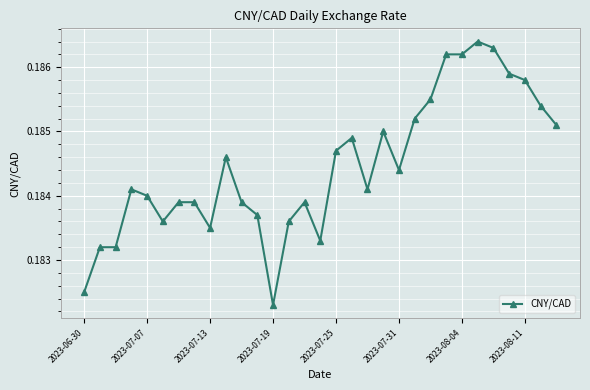

True or false: there are more than 0 points higher than both neighbors.

True